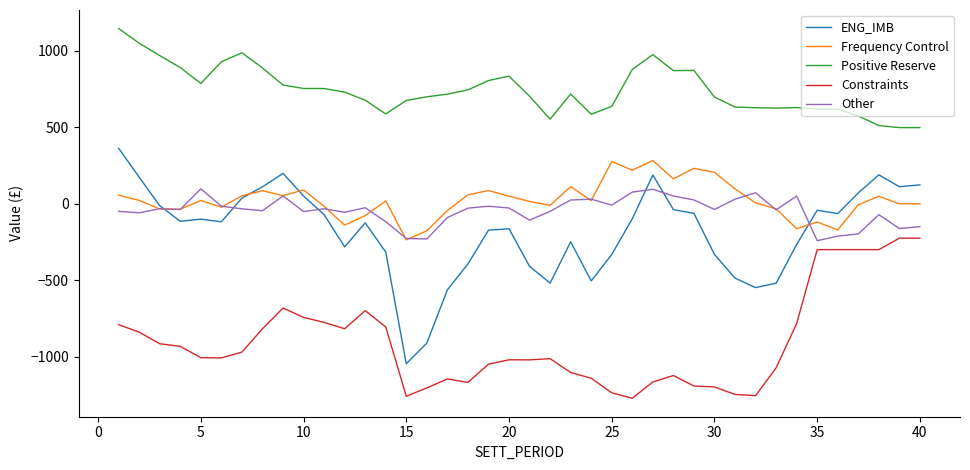

True or false: Frequency Control and Constraints intersect in this chart.

False